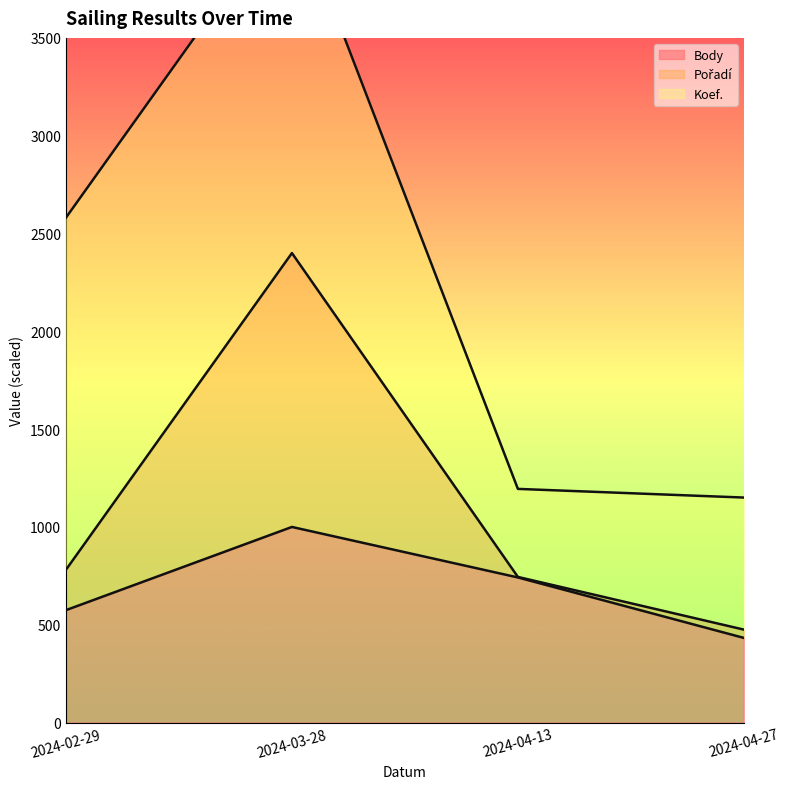

The value of Body at 2024-04-27 is 216.9. True or false?

False